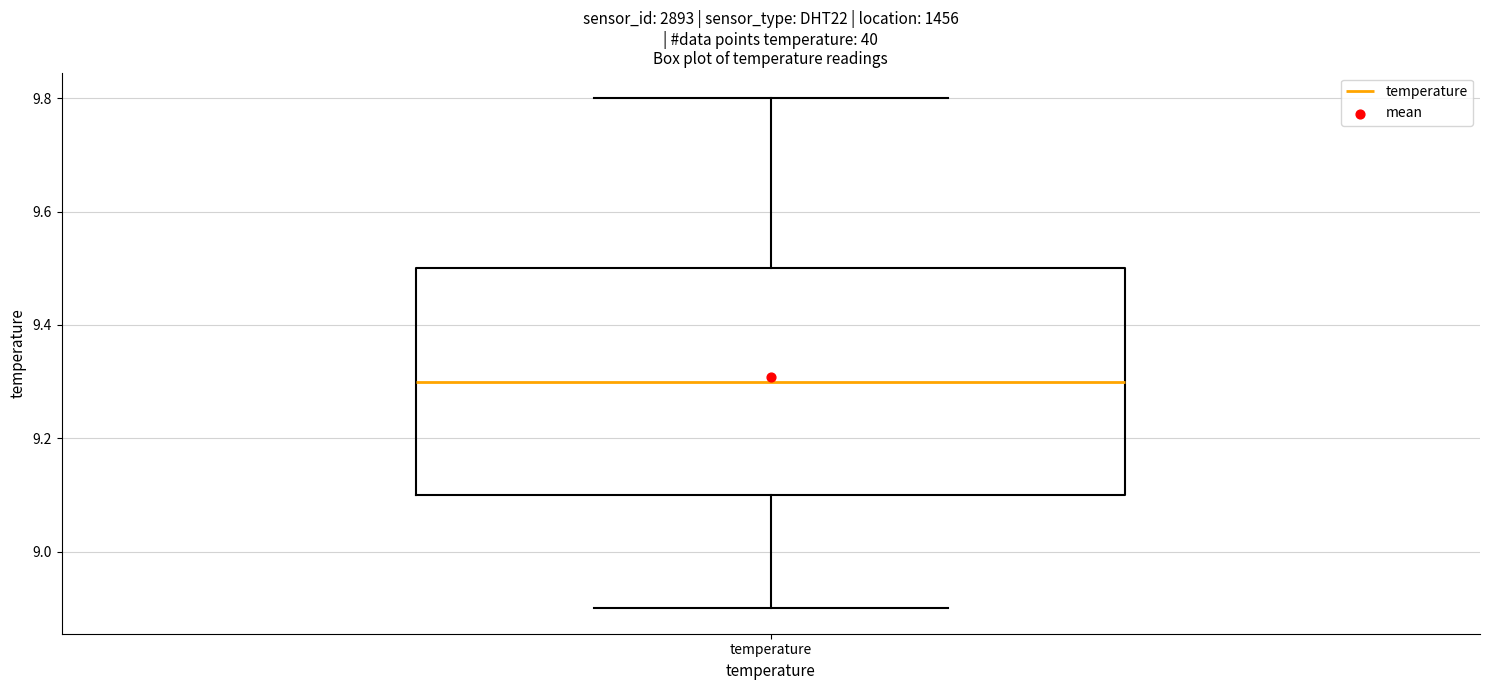

Read this box plot against the y-axis: the position of the median line, the range covered by the box, and the ends of both whiskers. The values are not printed on the chart, so give them approximately, as read against the axis.

median 9.3, box 9.1 to 9.5, whiskers 8.9 to 9.8